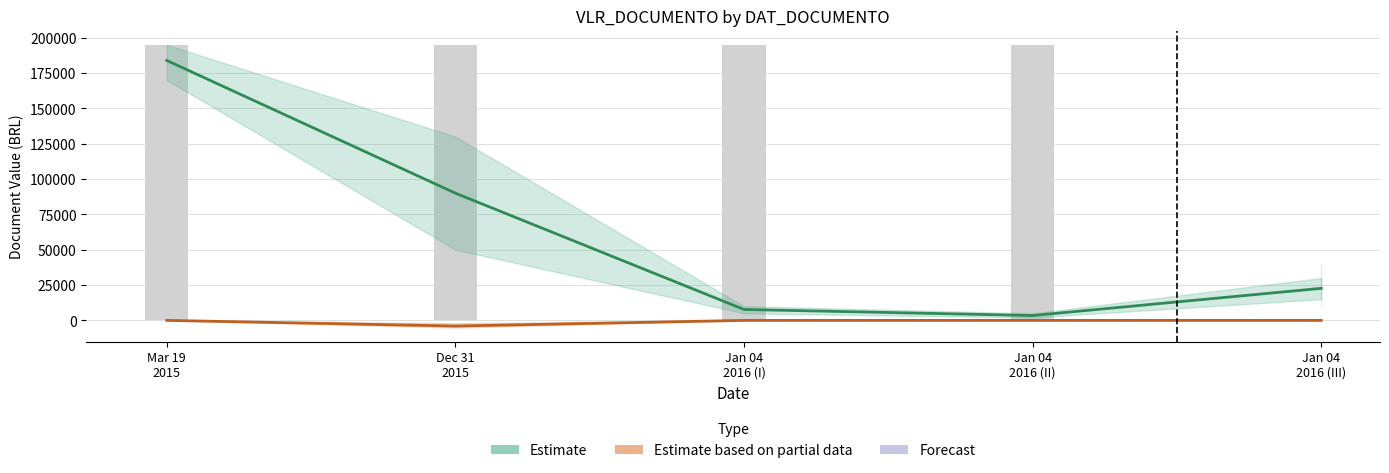

Which series has the largest total across all categories?

Estimate